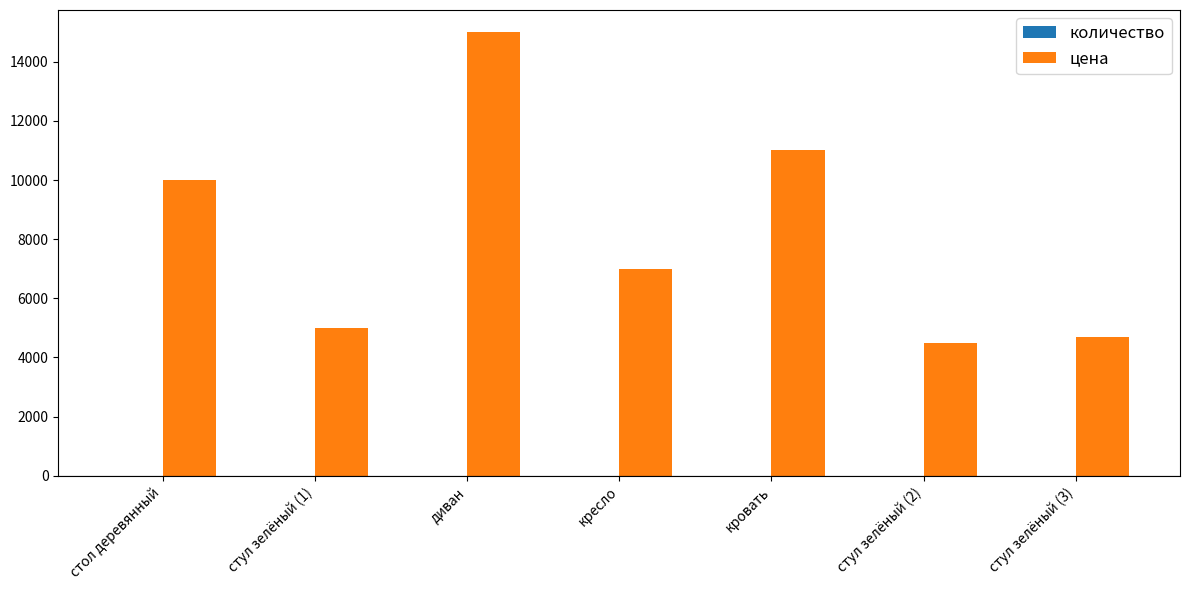

Which category has the highest value across all series?

диван